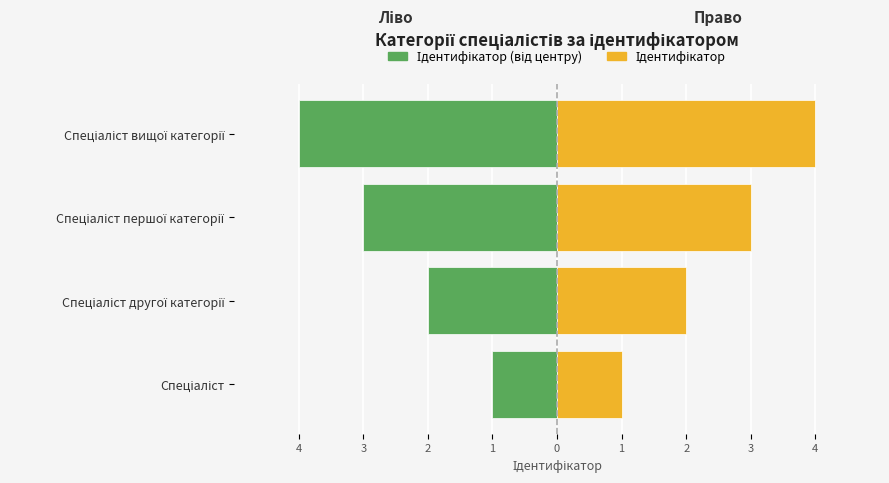

Reading left to right, transcribe all the data shown in this chart.

Ідентифікатор (від центру): -1	-2	-3	-4
Ідентифікатор: 1	2	3	4